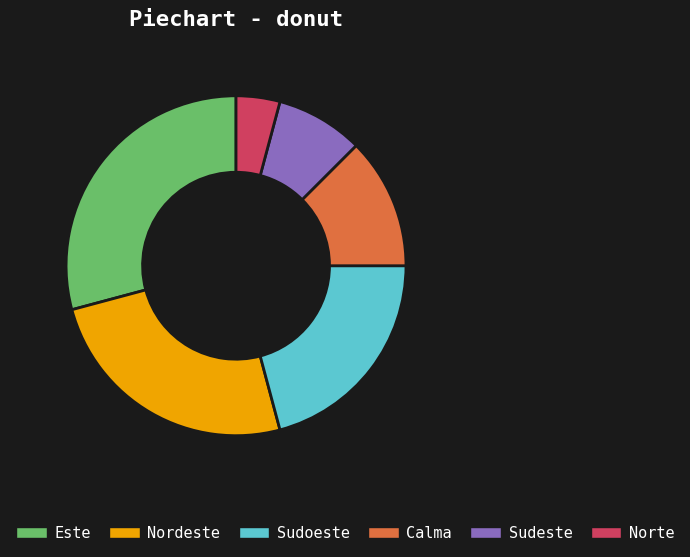

Approximately how many times larger is the value at Sudoeste compared to Nordeste?

0.8